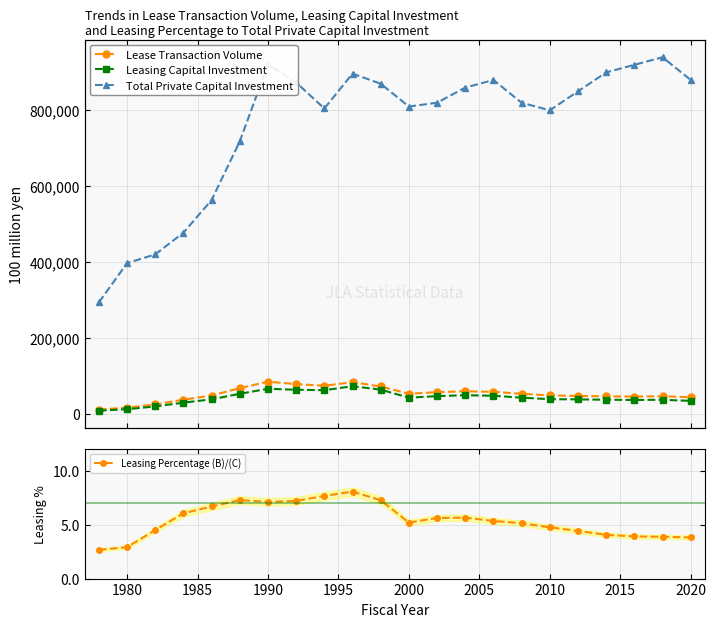

True or false: Leasing Percentage (B)/(C) has more than 0 points higher than both neighbors.

True